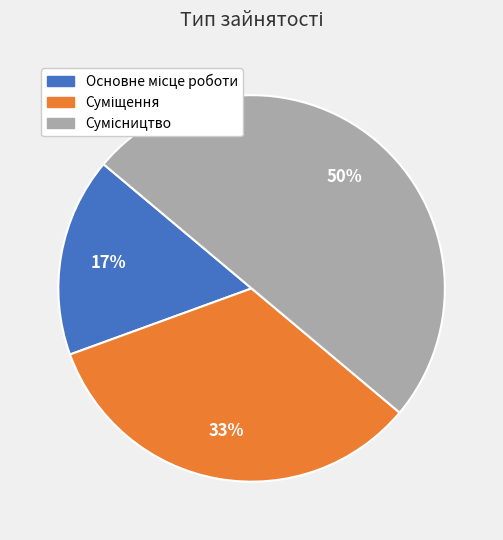

To the nearest percent, what is the average slice percentage?

33%